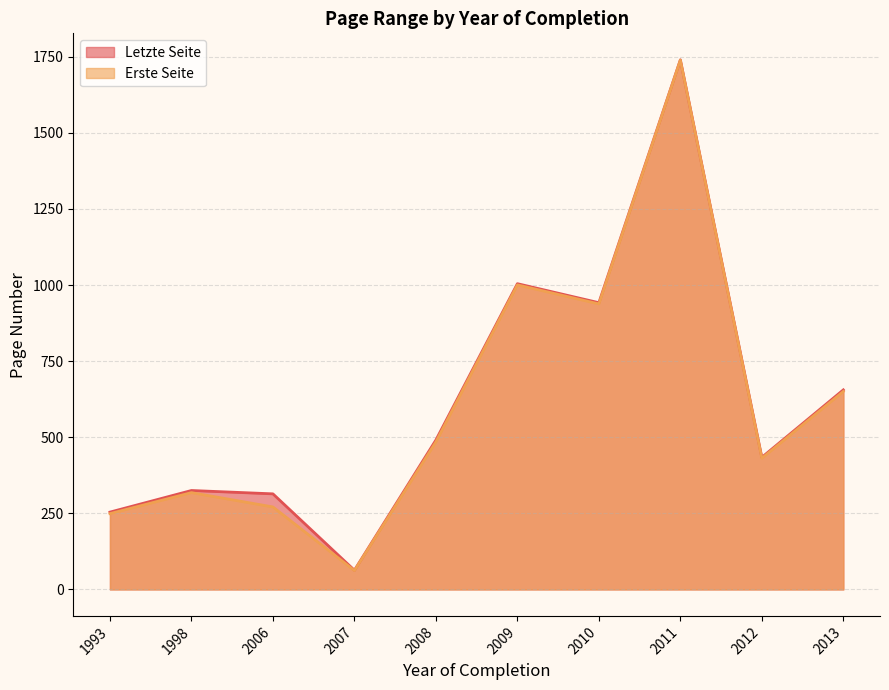

What is the sum of all Erste Seite values?

6143.5